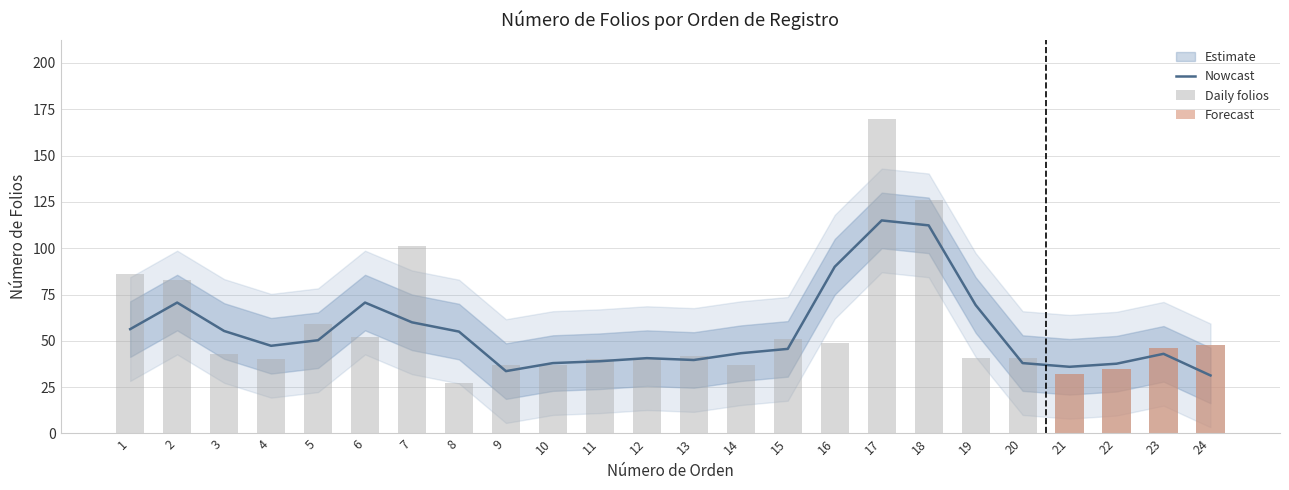

Which label corresponds to the largest value in the chart?

17